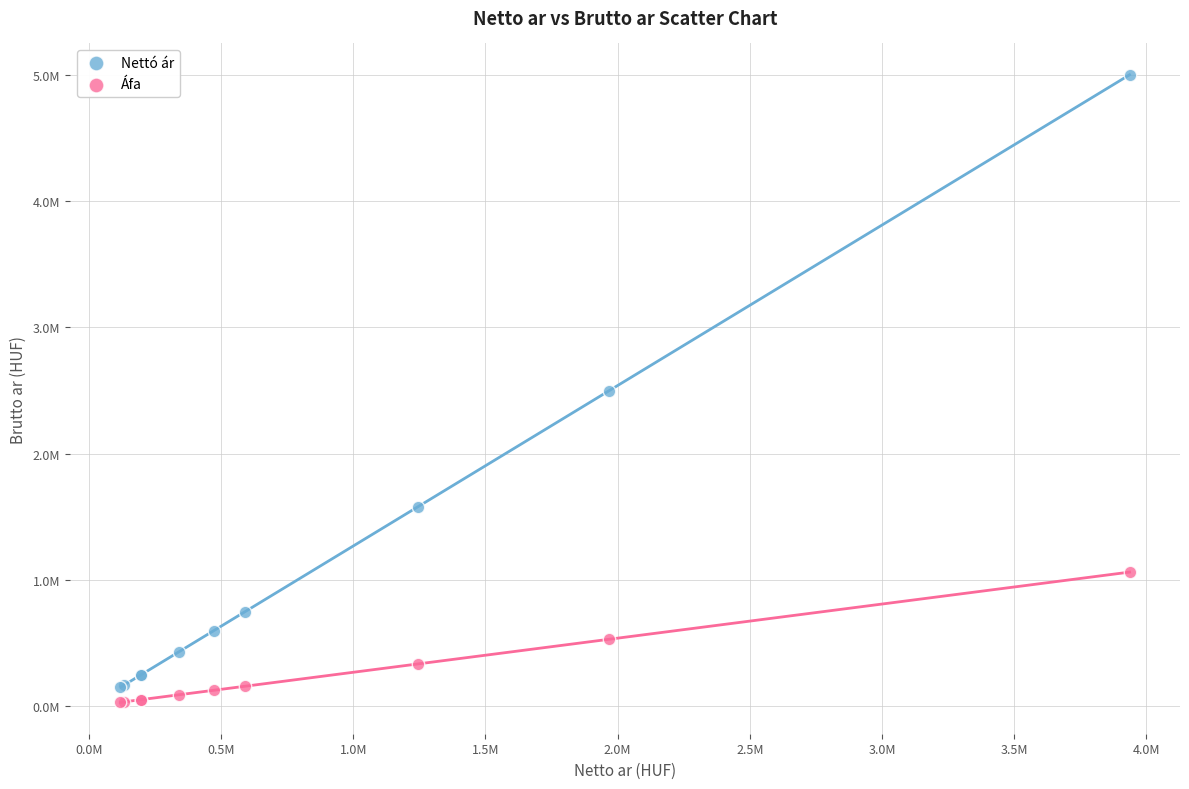

Which series contains the highest Y value?

Nettó ár